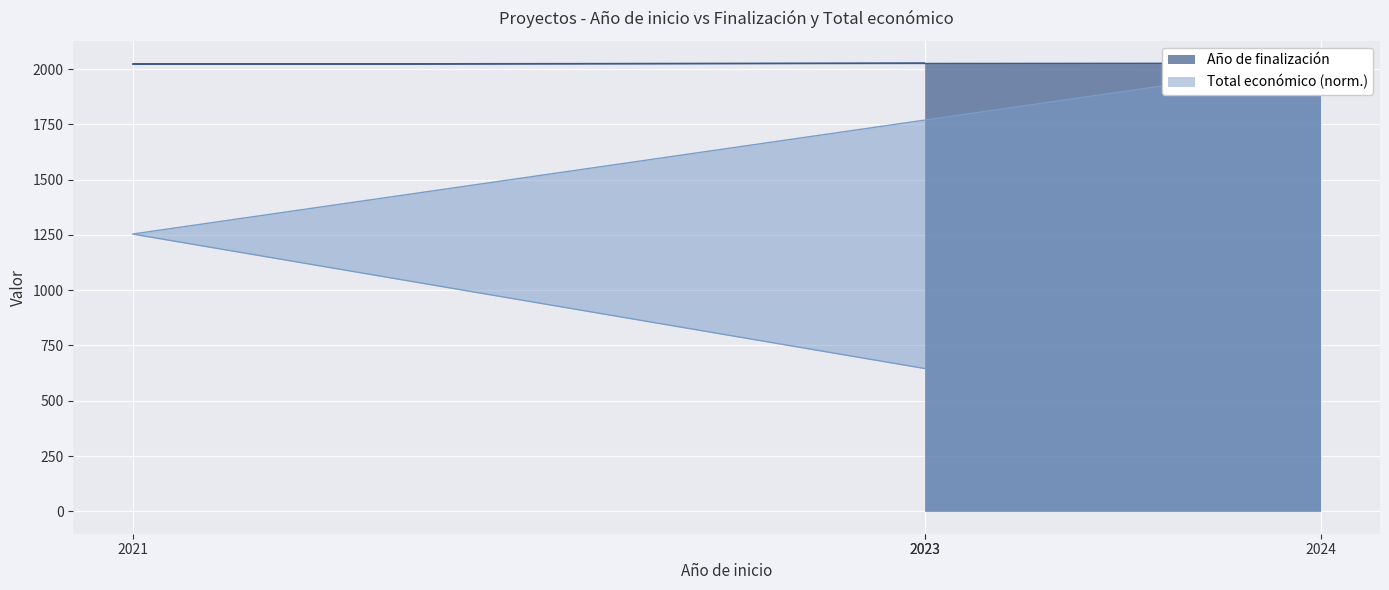

True or false: Total económico and Año de finalización cross at least once.

False